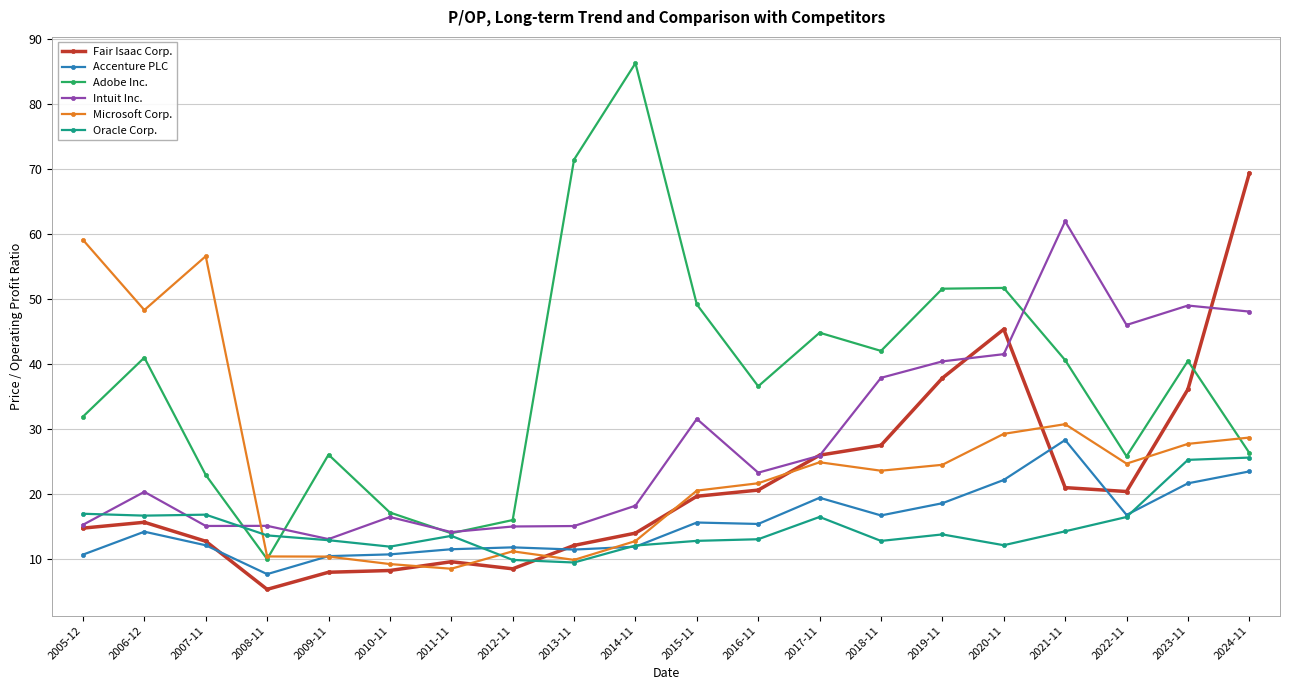

At which category does the chart reach its minimum across all series?

2008-11